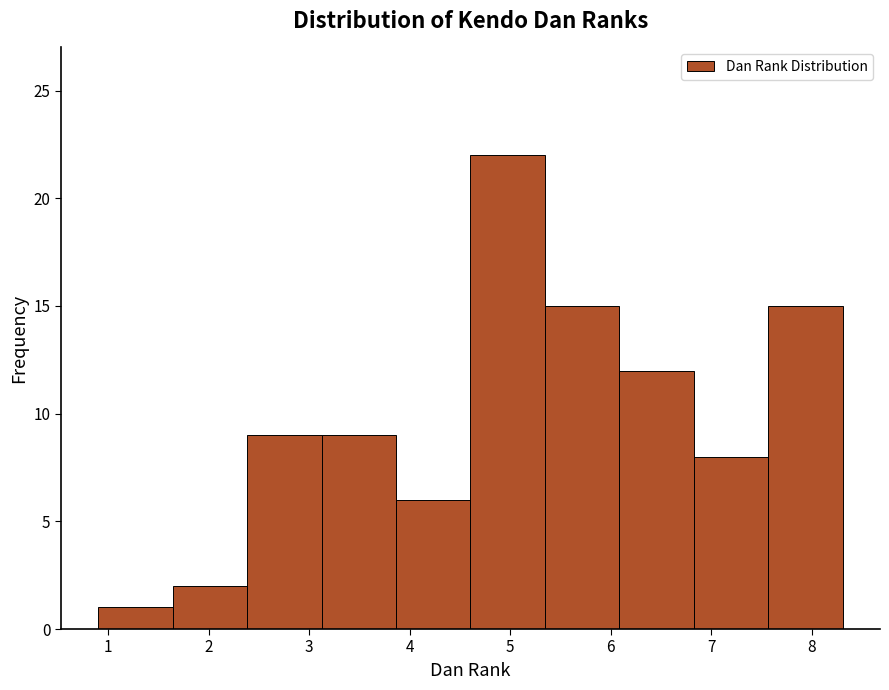

What is the height of the bar covering 2.4 to 3.1 on the x-axis? Neither the bar edges nor the heights are printed on the chart, so give them approximately, as read against the axes.

9